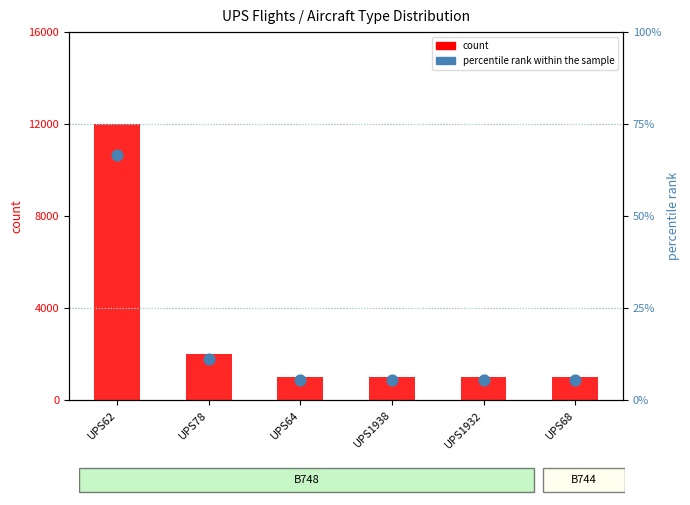

What are all the series names shown in the legend?

count, percentile rank within the sample